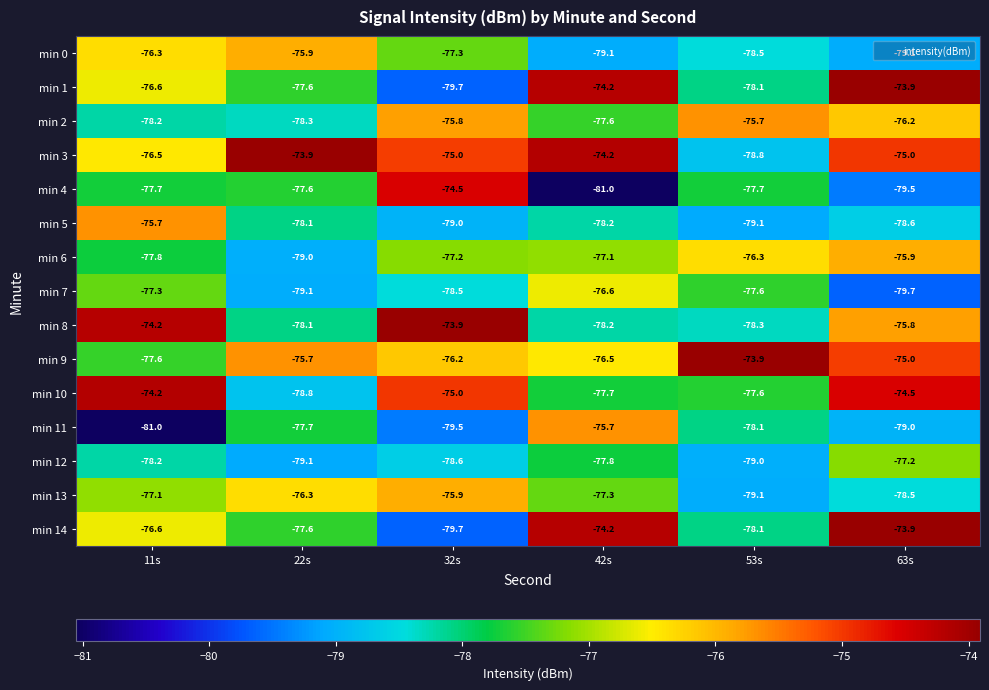

What is the lowest value of the min 9 series?

-77.6